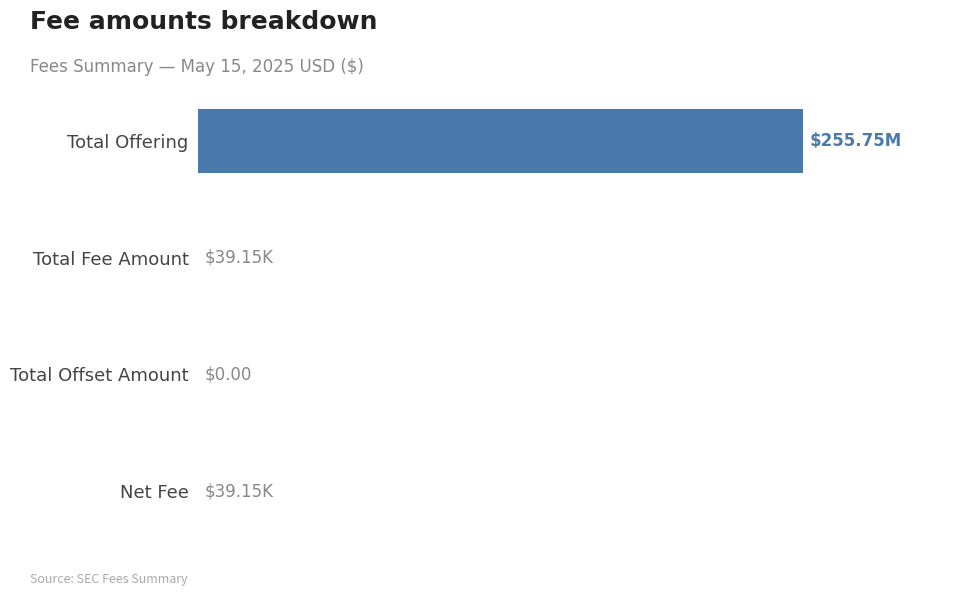

Are the bars horizontal?

Yes